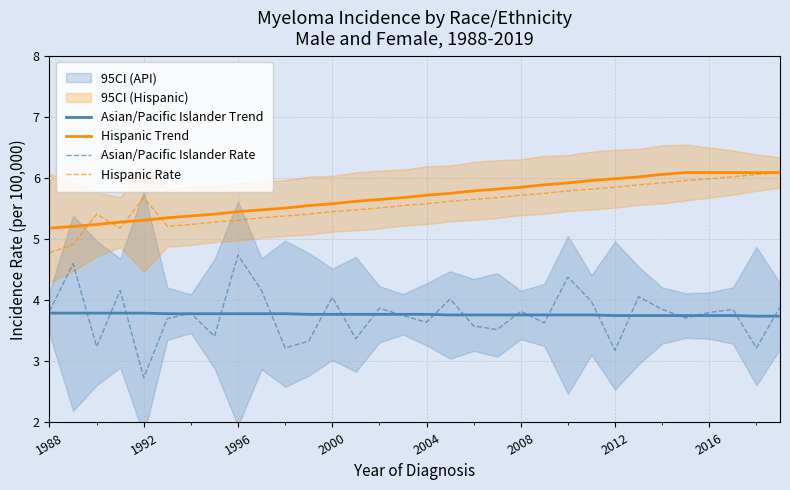

The Hispanic Trend series shows 8.9 at 1988. True or false?

False